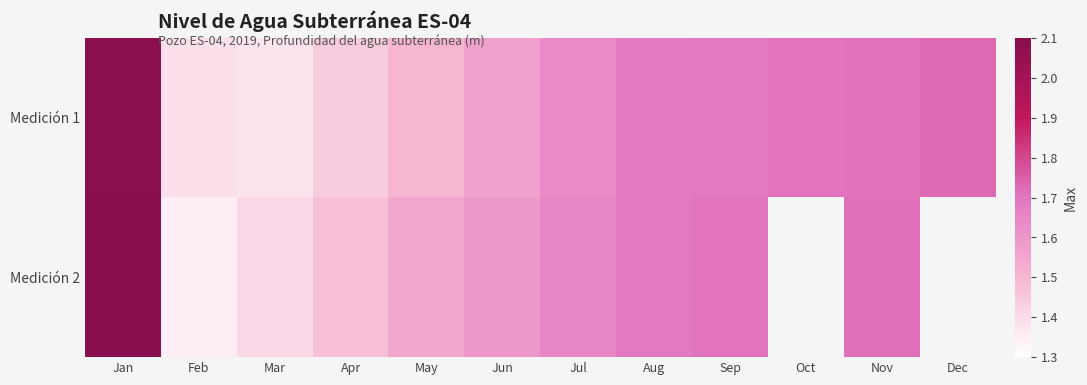

The value of Medición 2 at Feb is 1.3. True or false?

True